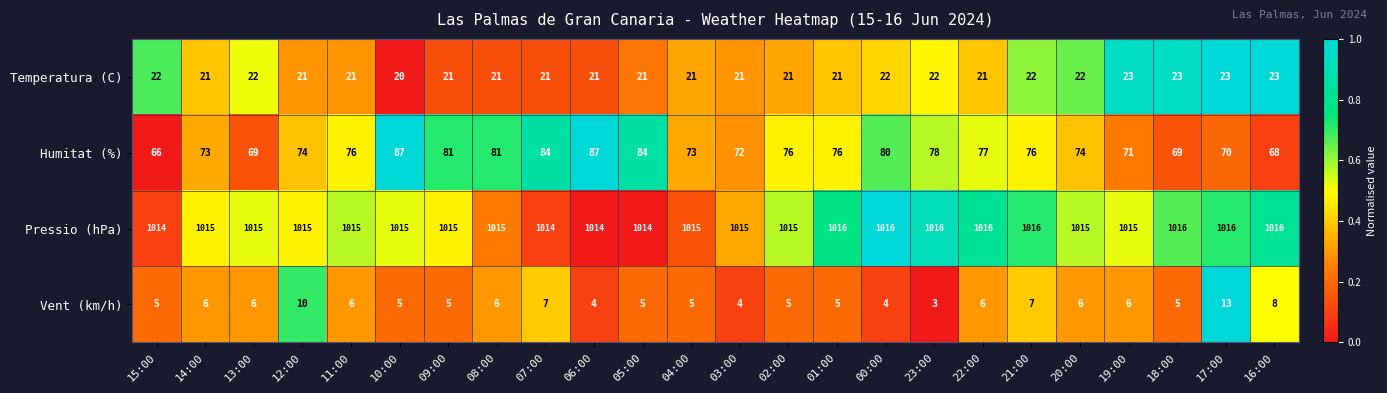

Which category has the lowest value in the Temperatura (C) series?

10:00